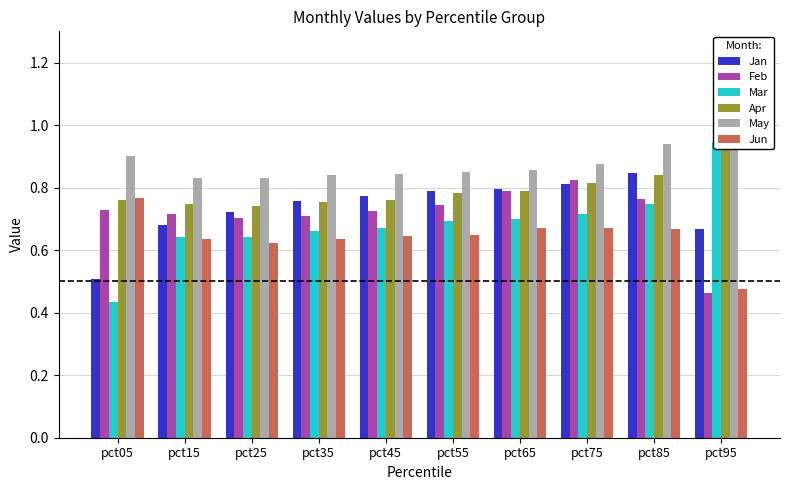

What is the sum of all Apr values?

8.0